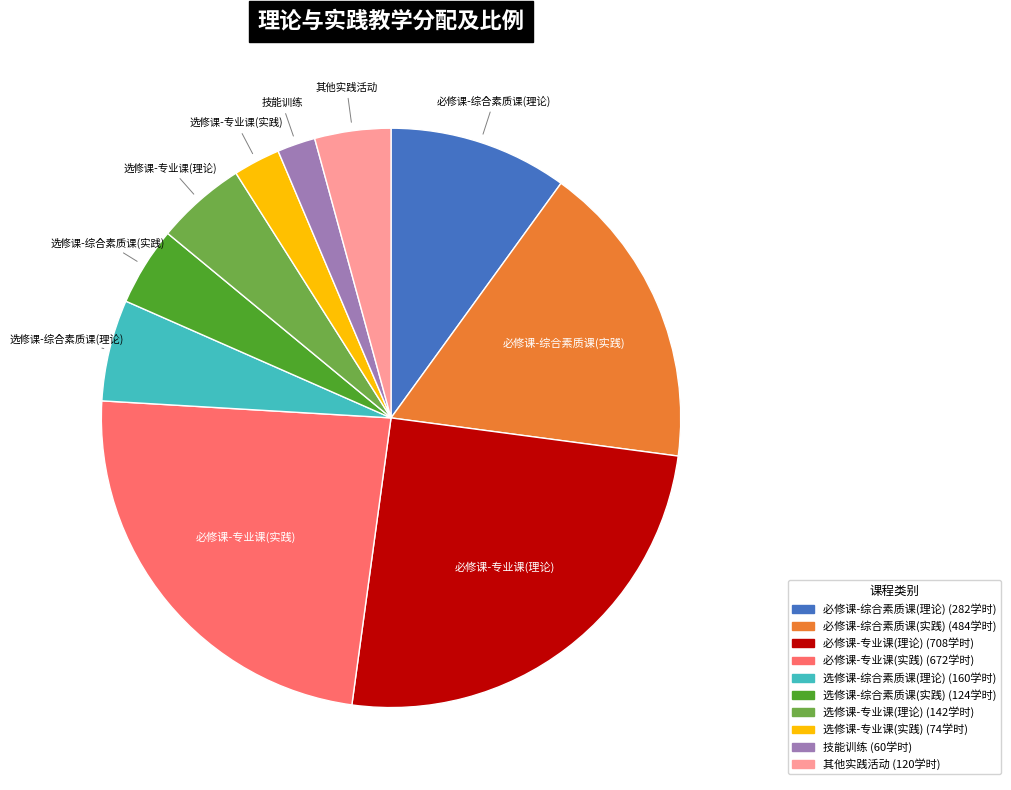

Between 必修课-综合素质课(实践) and 必修课-专业课(实践), which is larger?

必修课-专业课(实践)